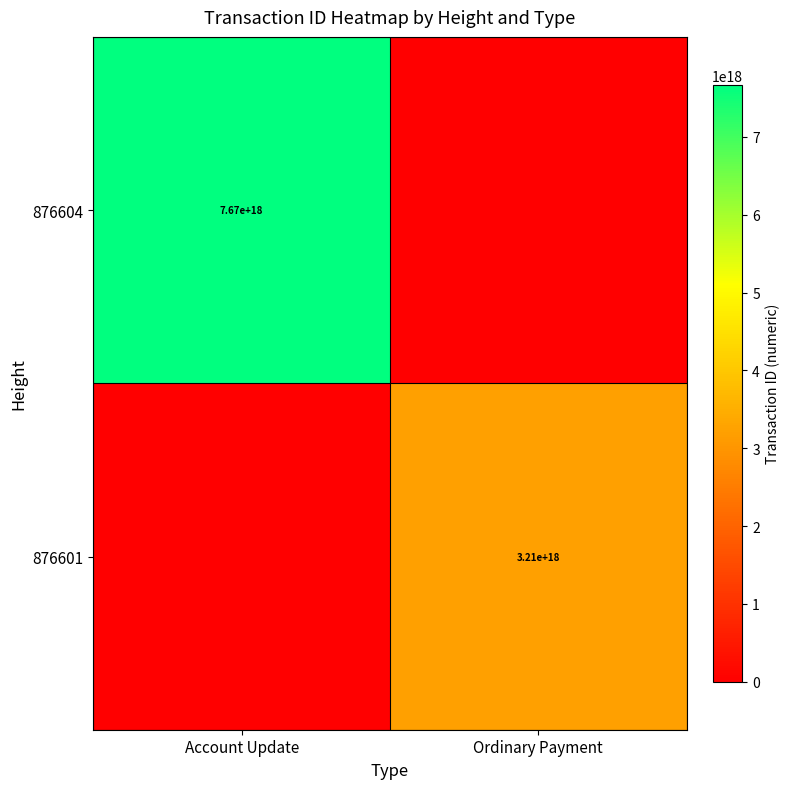

How many distinct data groups are displayed?

2